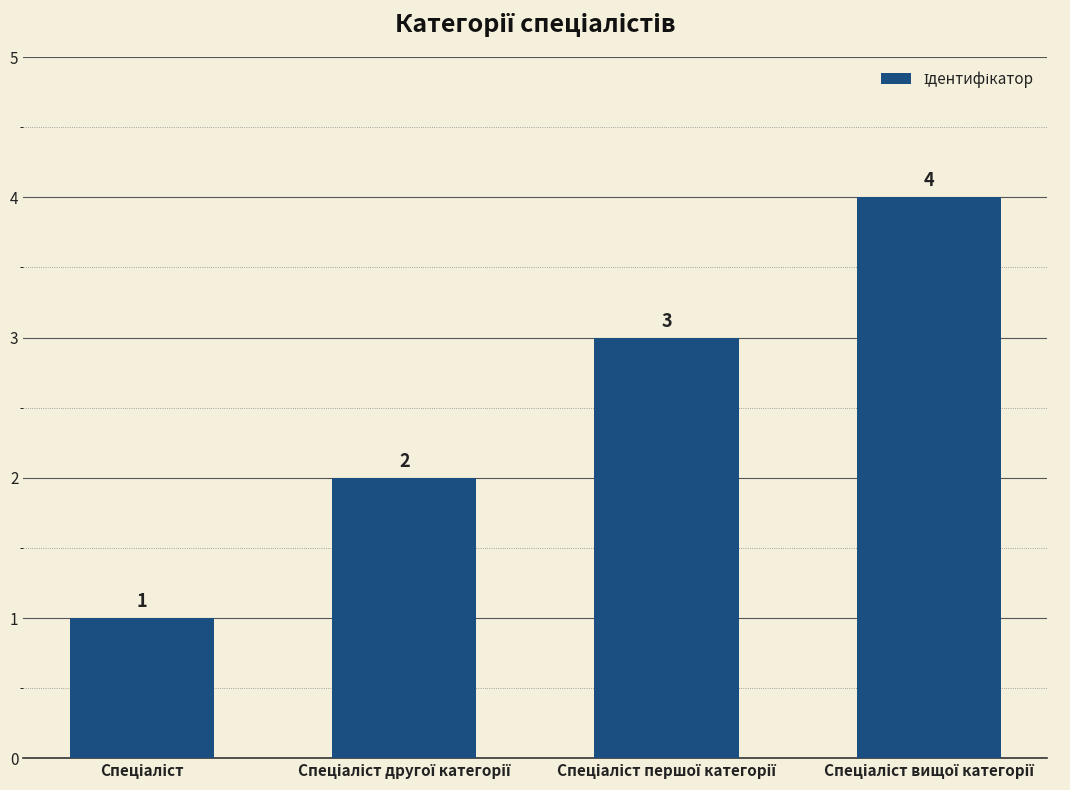

What is the sum of all values?

10